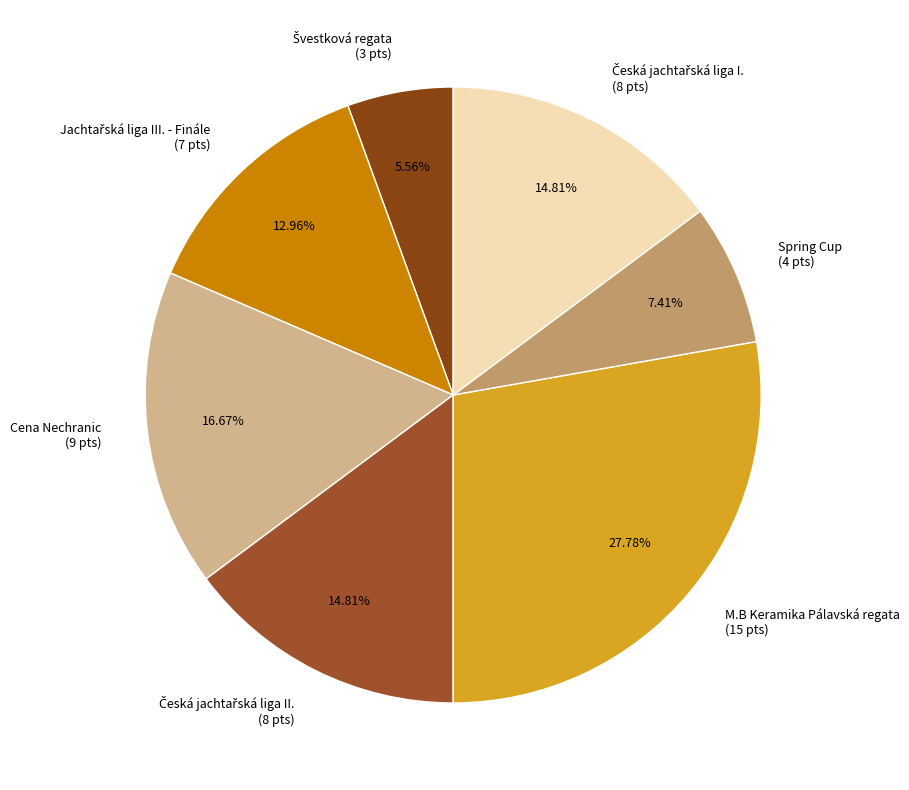

Is there a majority slice in this chart?

No